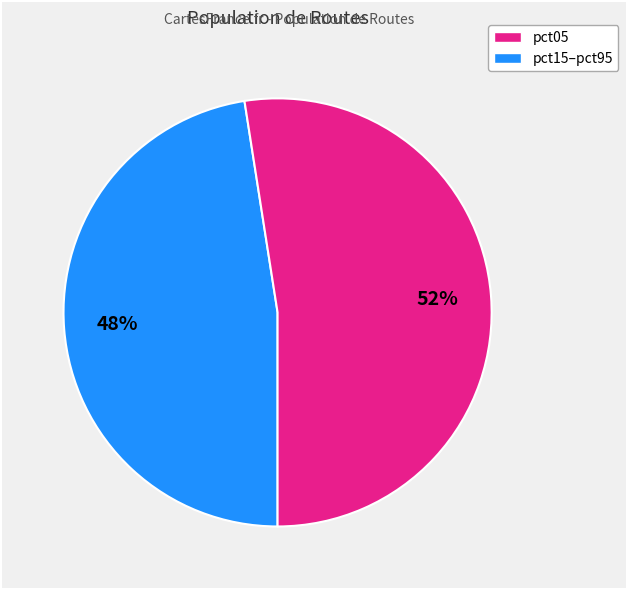

Is there a majority slice in this chart?

Yes